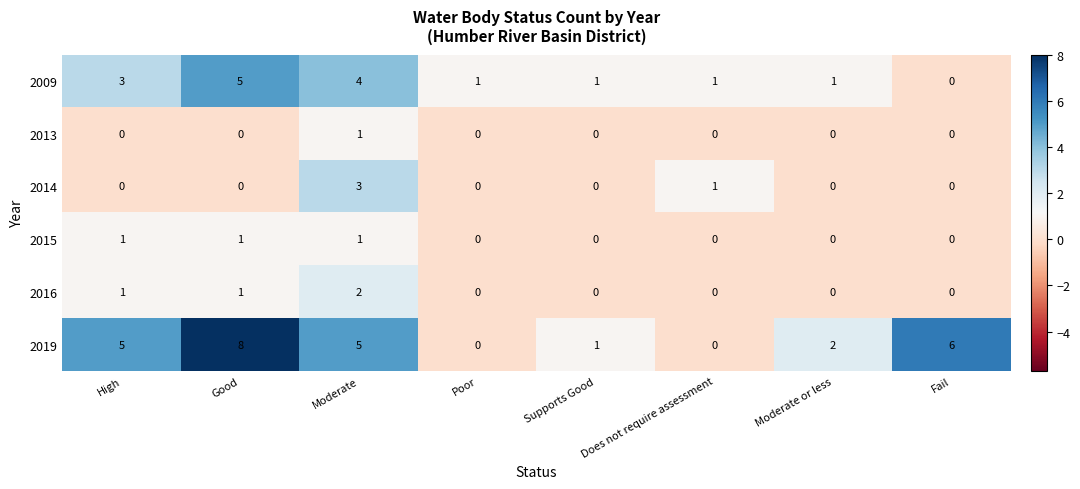

How many categories are shown in the chart?

8